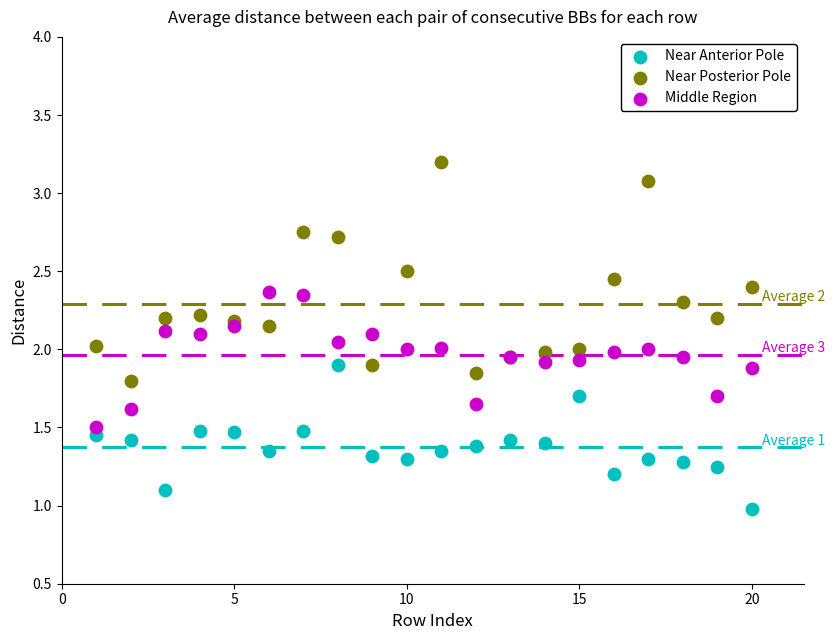

What are all the series names shown in the legend?

Near Anterior Pole, Near Posterior Pole, Middle Region